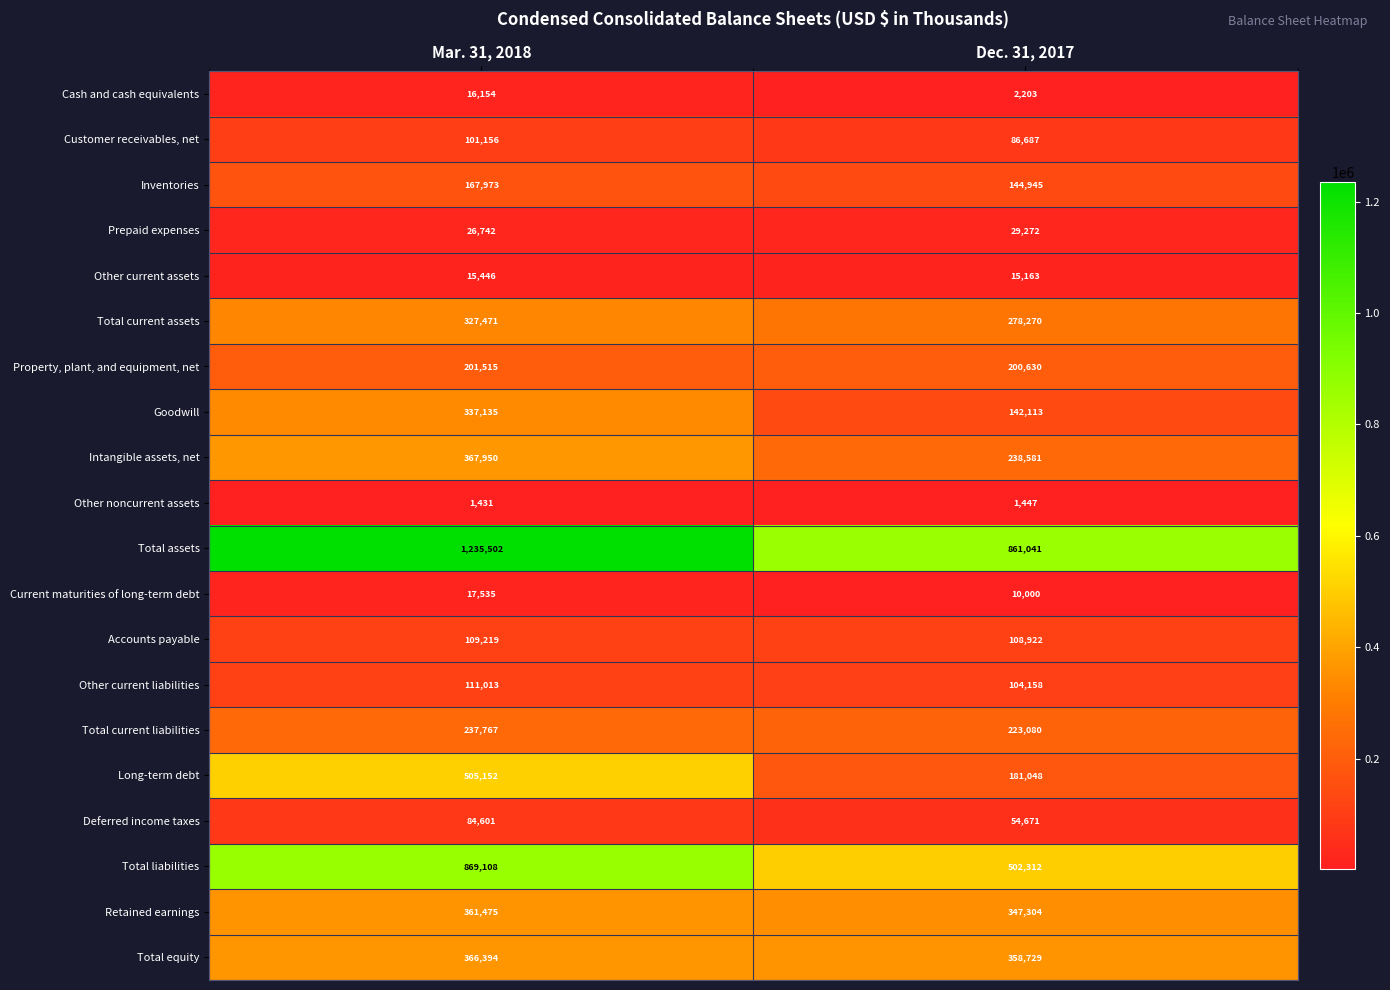

What is the sum of all Current maturities of long-term debt values?

27535